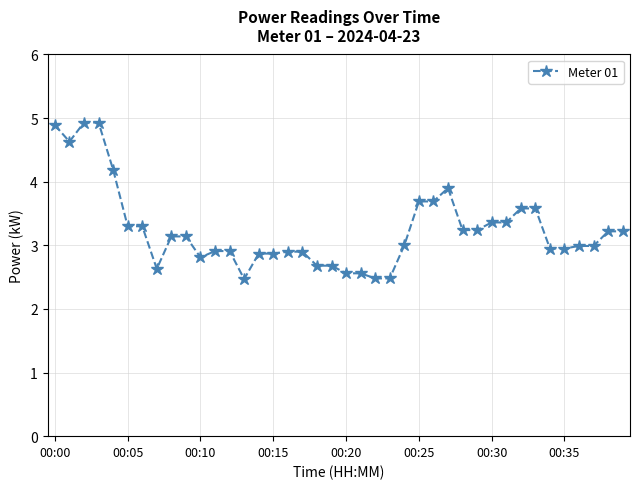

What is the difference between the maximum and minimum values?

2.5